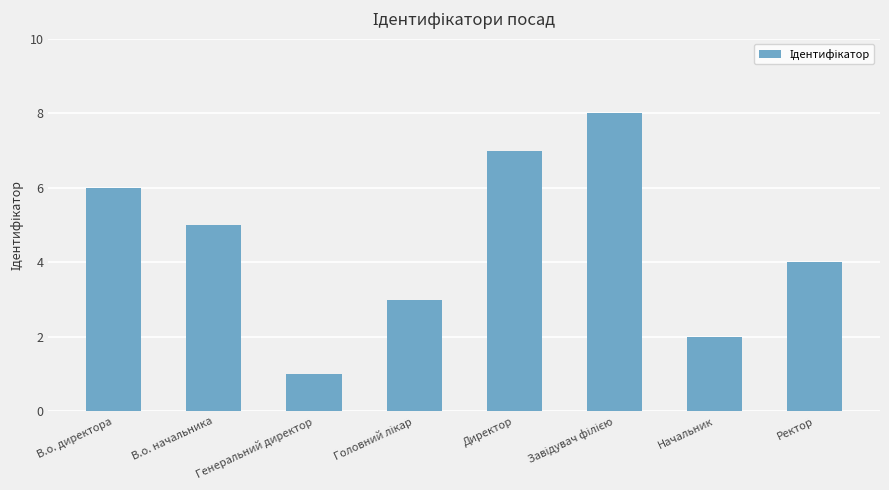

What position from the right is Ректор?

1